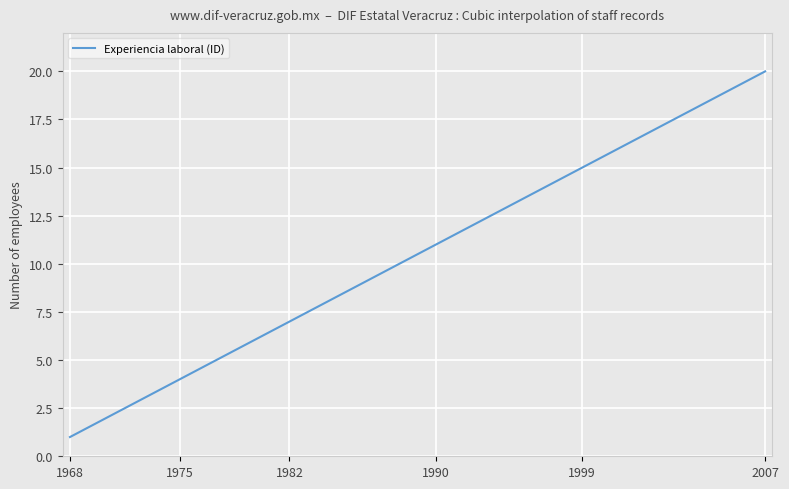

What is the minimum value shown in the chart?

1.0